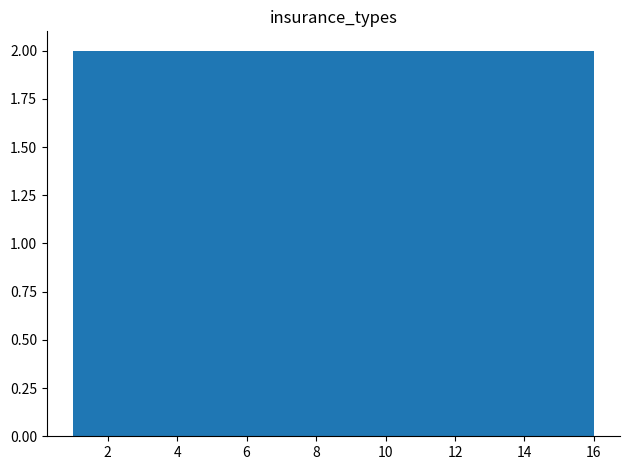

What is the height of the bar covering 11.4 to 12.2 on the x-axis? Neither the bar edges nor the heights are printed on the chart, so give them approximately, as read against the axes.

2